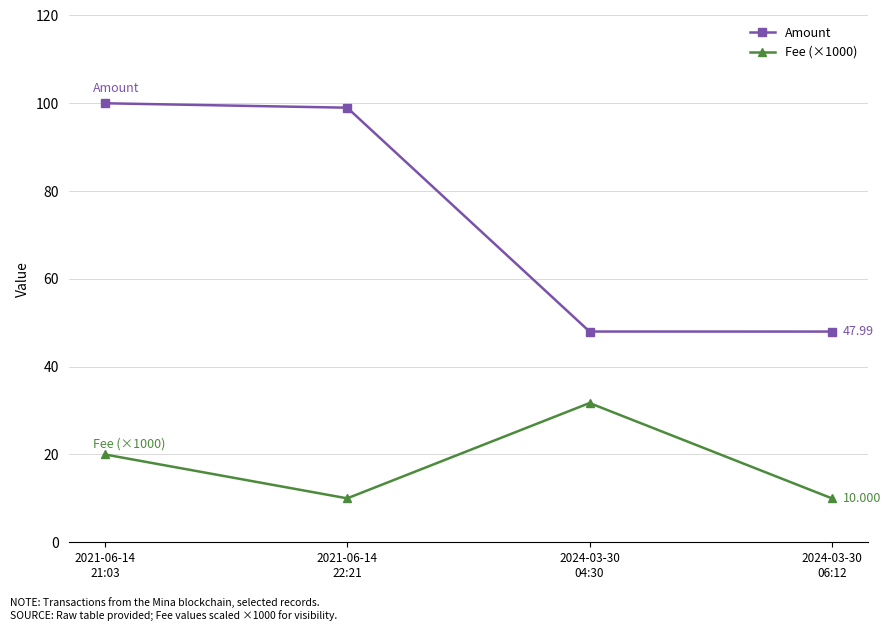

What is the greatest value displayed?

100.0